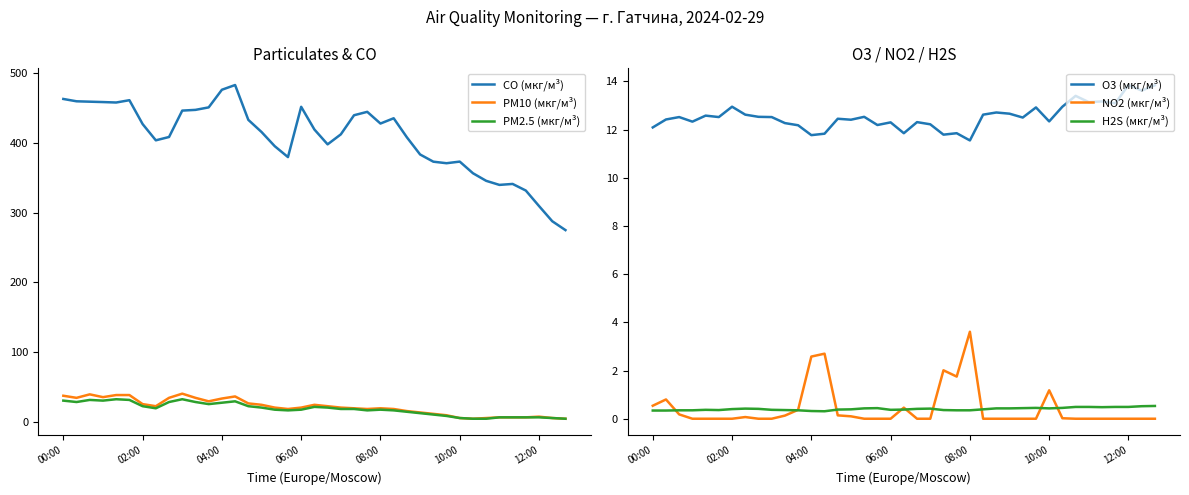

Read the PM10 (мкг/м³) value at 10.

34.0